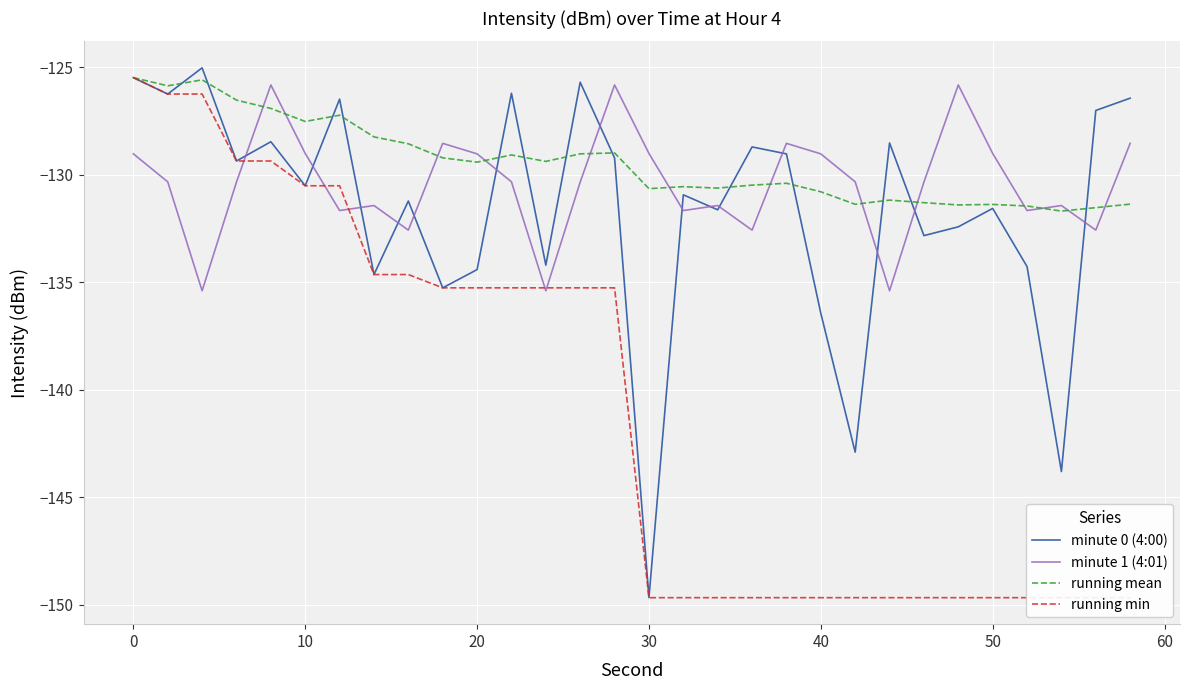

What are all the series names shown in the legend?

minute 0 (4:00), minute 1 (4:01), running mean, running min